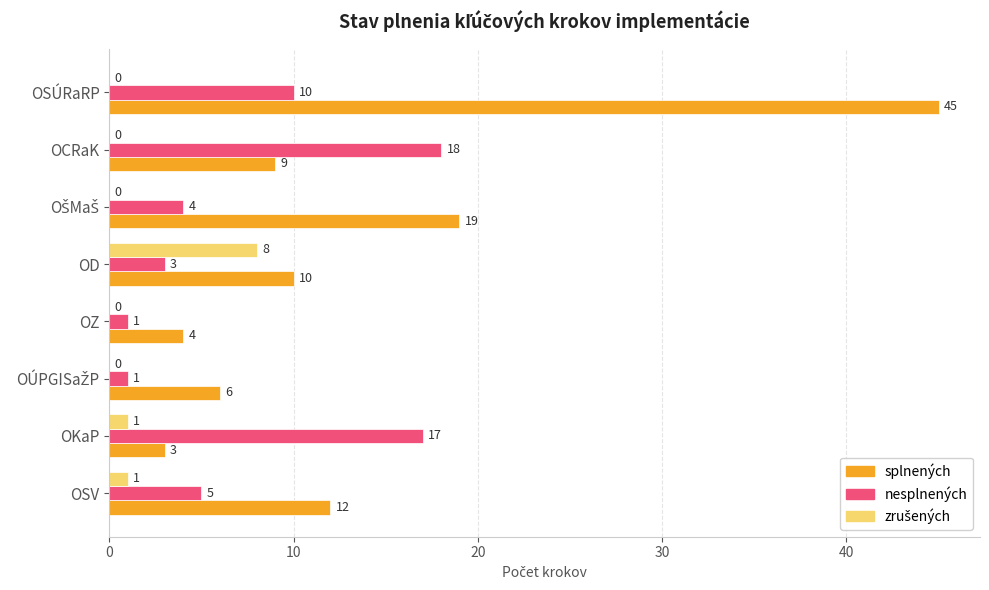

How many categories are shown in the chart?

8